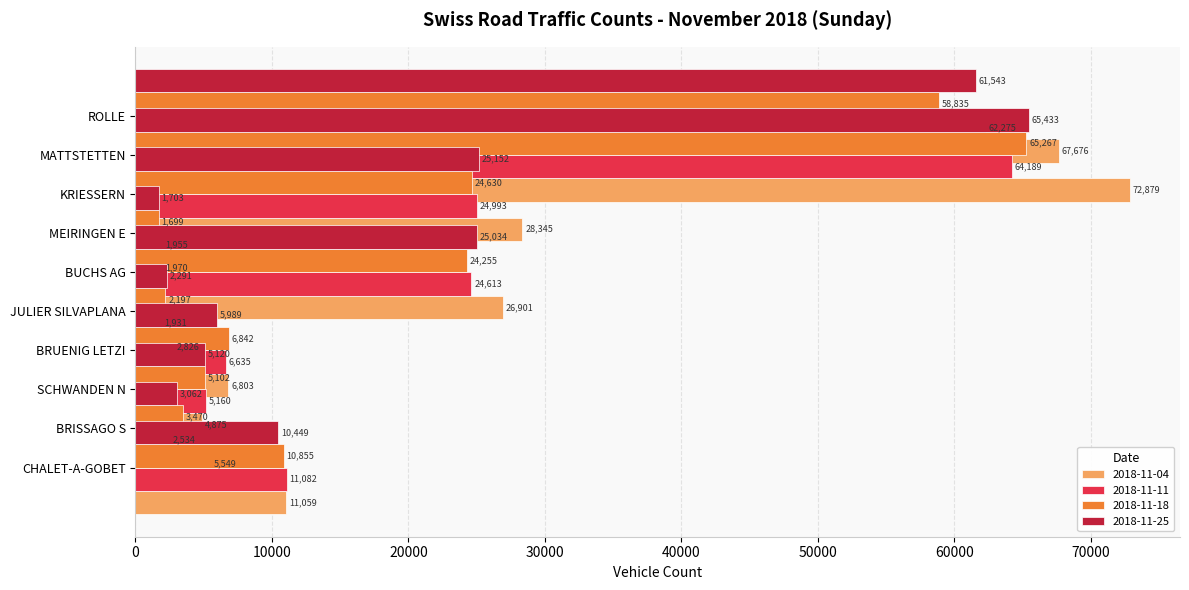

At which label is 2018-11-25 closest to 33568?

MATTSTETTEN